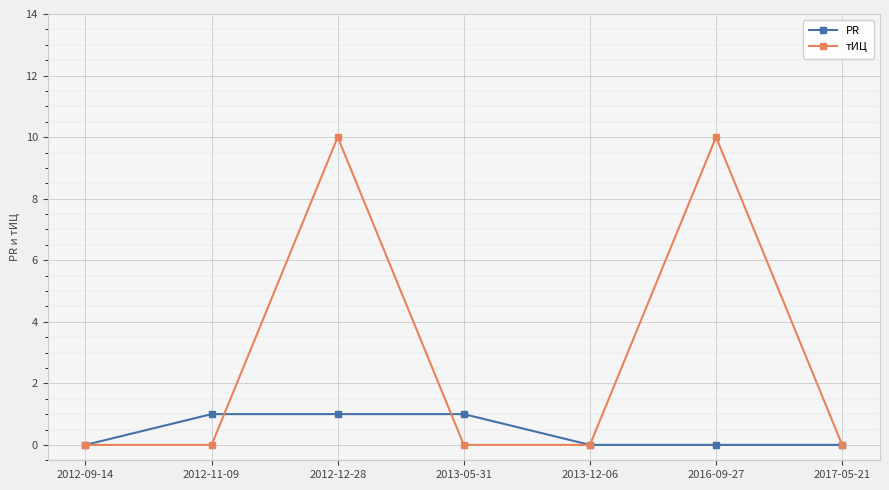

How many тИЦ values are between 0 and 10?

7